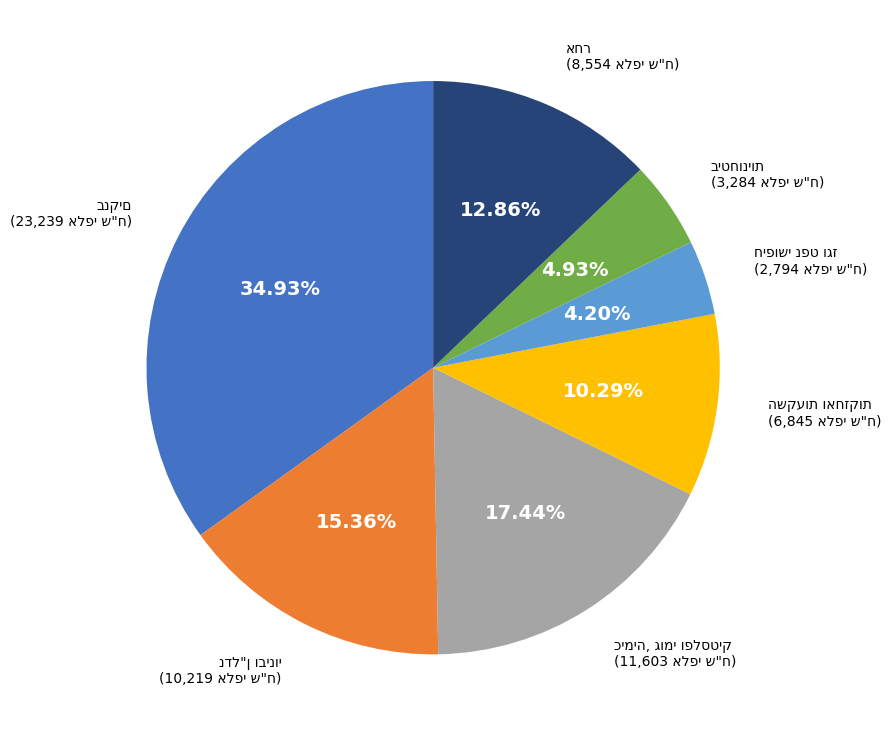

Is there a majority slice in this chart?

No